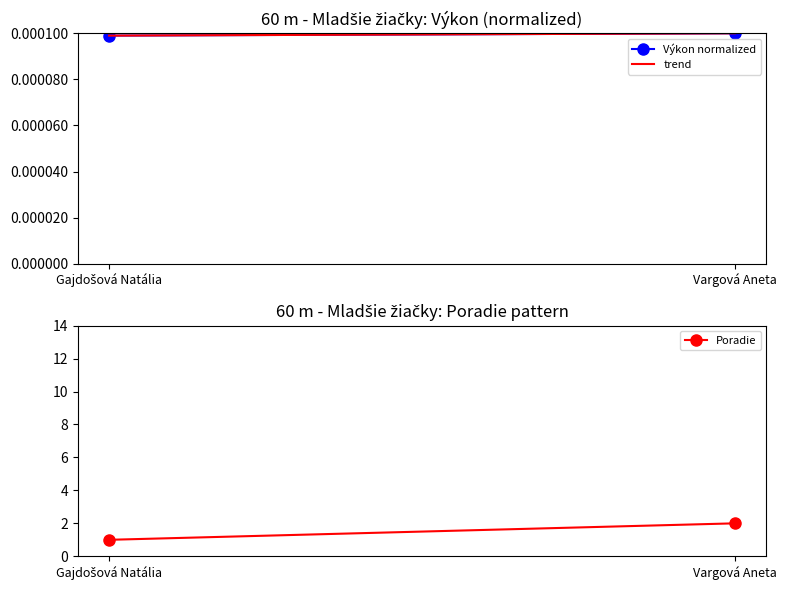

What is the difference between the Poradie values at Gajdošová Natália and Vargová Aneta?

1.0